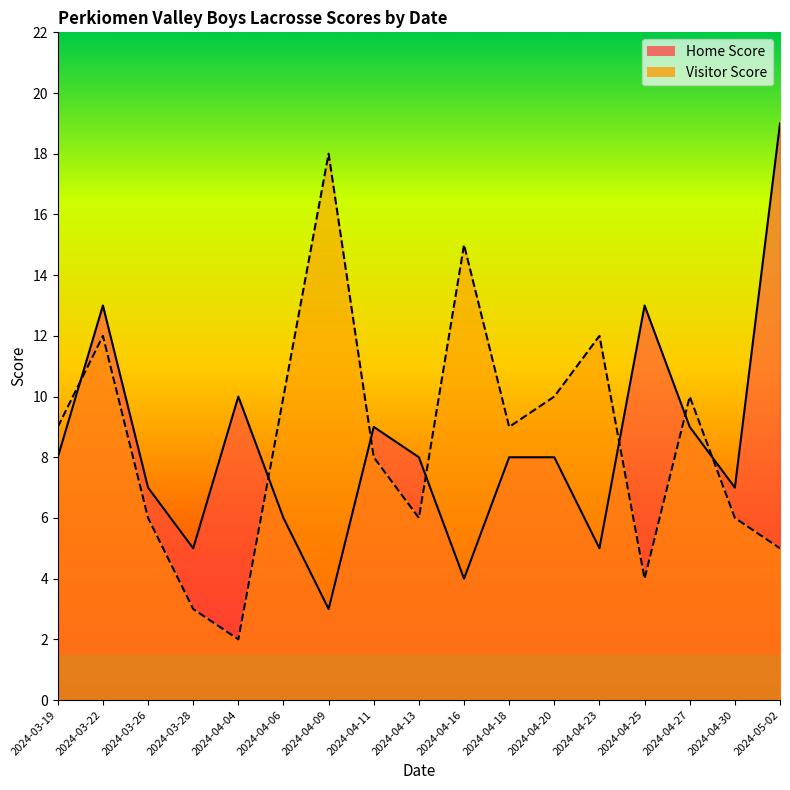

What position from the right is 2024-04-13?

9